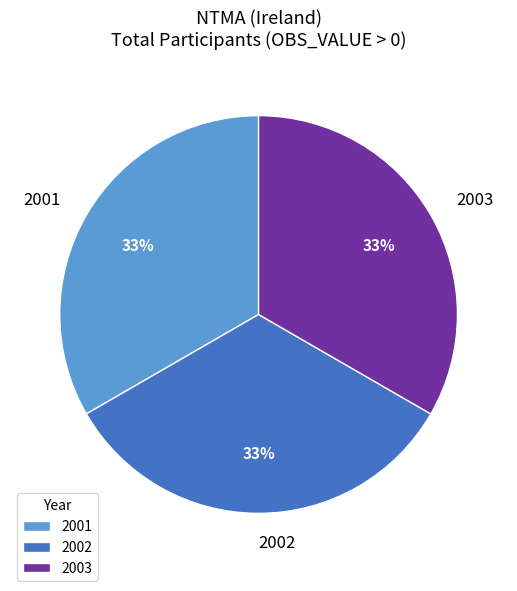

Is it true that 2002 is 20% of the pie?

False